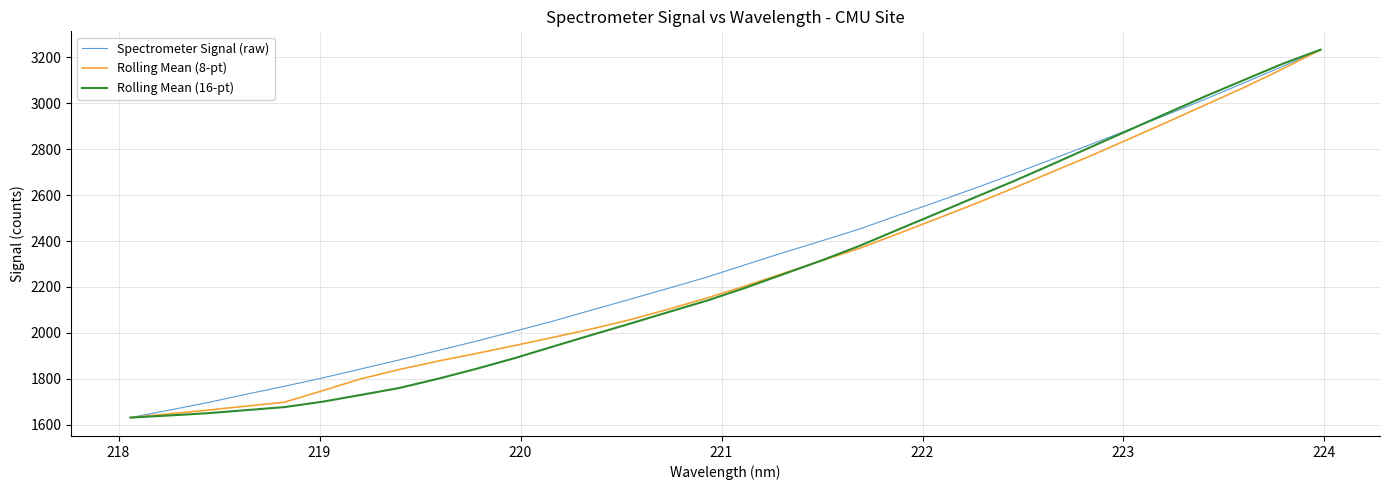

What is the maximum value for Rolling Mean (16-pt)?

3232.8